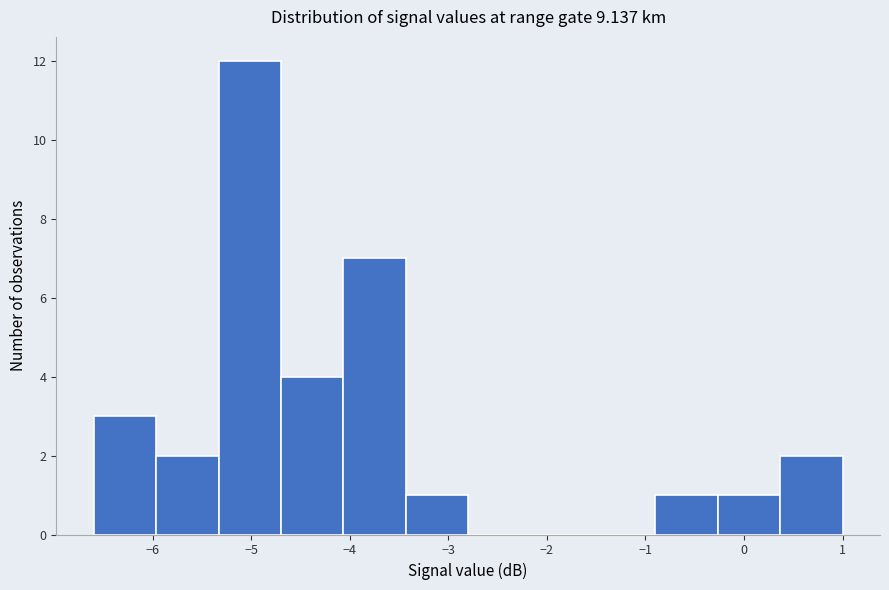

Reading left to right, transcribe this chart: for each bar, give the range it covers on the x-axis and its height. Neither the bar edges nor the heights are printed on the chart, so give them approximately, as read against the axes.

-6.6 to -6.0: 3
-6.0 to -5.3: 2
-5.3 to -4.7: 12
-4.7 to -4.1: 4
-4.1 to -3.4: 7
-3.4 to -2.8: 1
-2.8 to -2.2: 0
-2.2 to -1.5: 0
-1.5 to -0.9: 0
-0.9 to -0.3: 1
-0.3 to 0.4: 1
0.4 to 1.0: 2